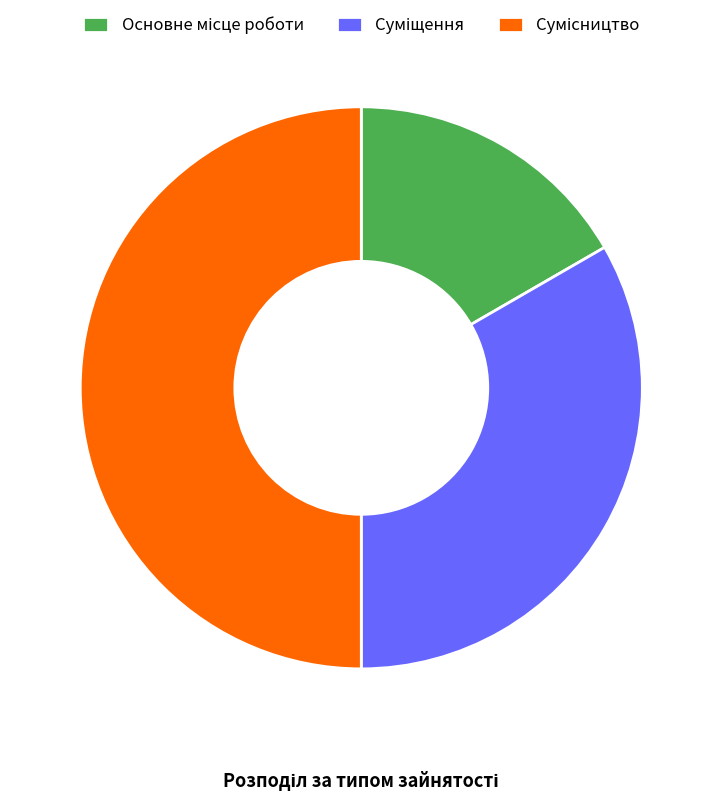

Which has a higher value, Суміщення or Основне місце роботи?

Суміщення